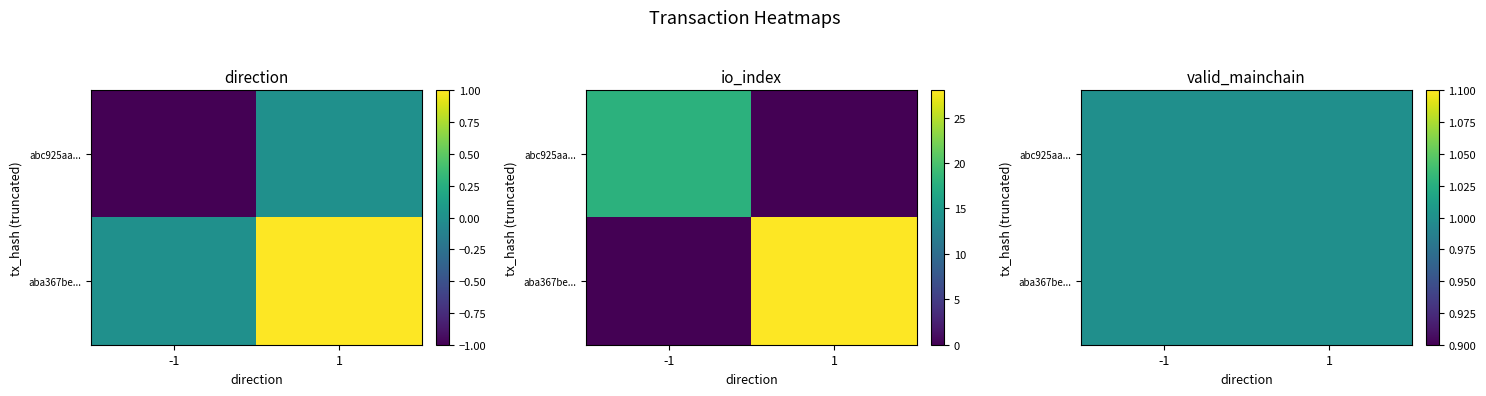

List the series in order of their overall mean, highest first.

aba367be2e129a12e9e7442ae9d66b28f161d55, abc925aa92808c47a9303e9756219b106ffd1c7